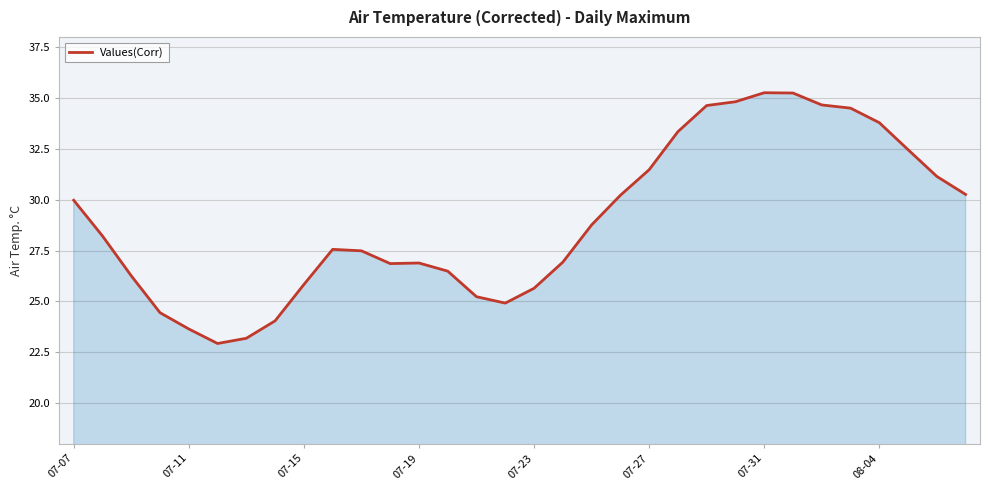

What is the smallest value displayed?

22.9